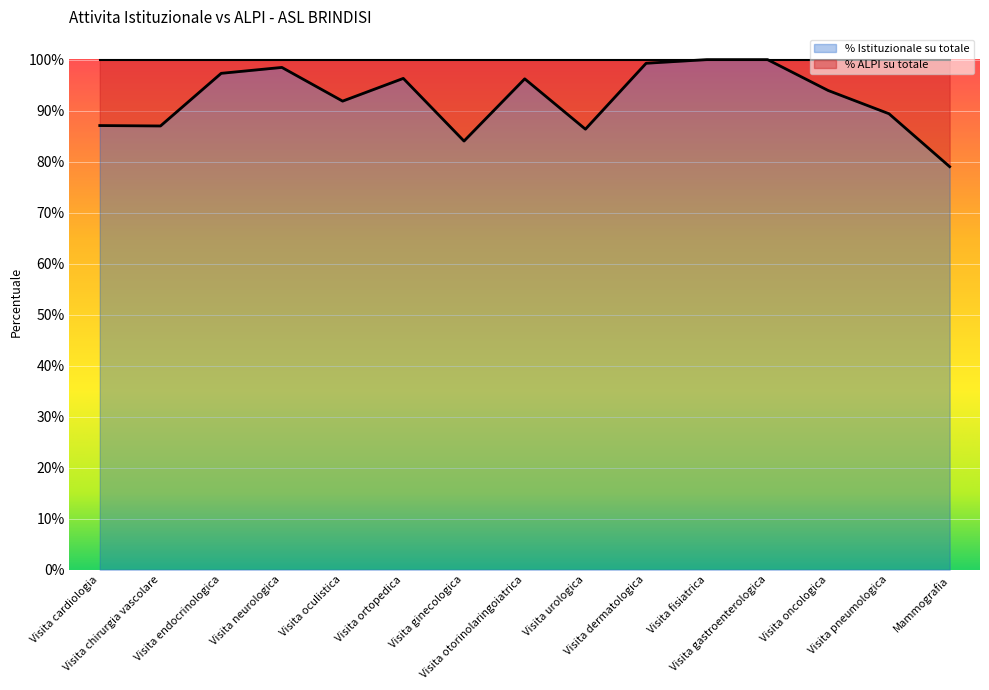

True or false: the data has more than 0 interior local peaks.

True